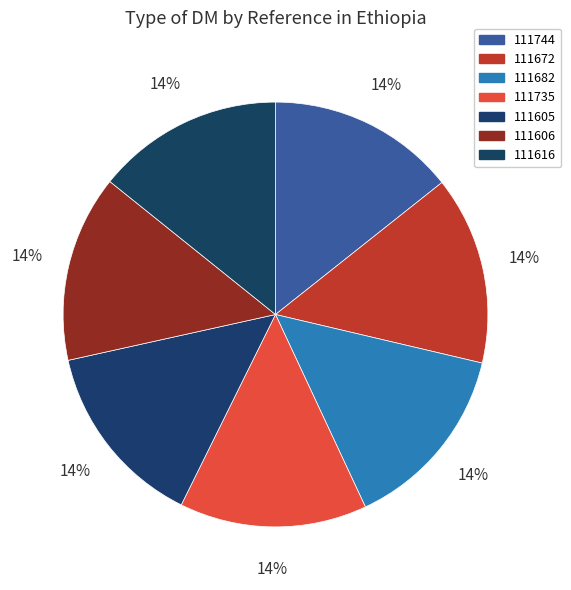

Count the number of slices in the pie.

7